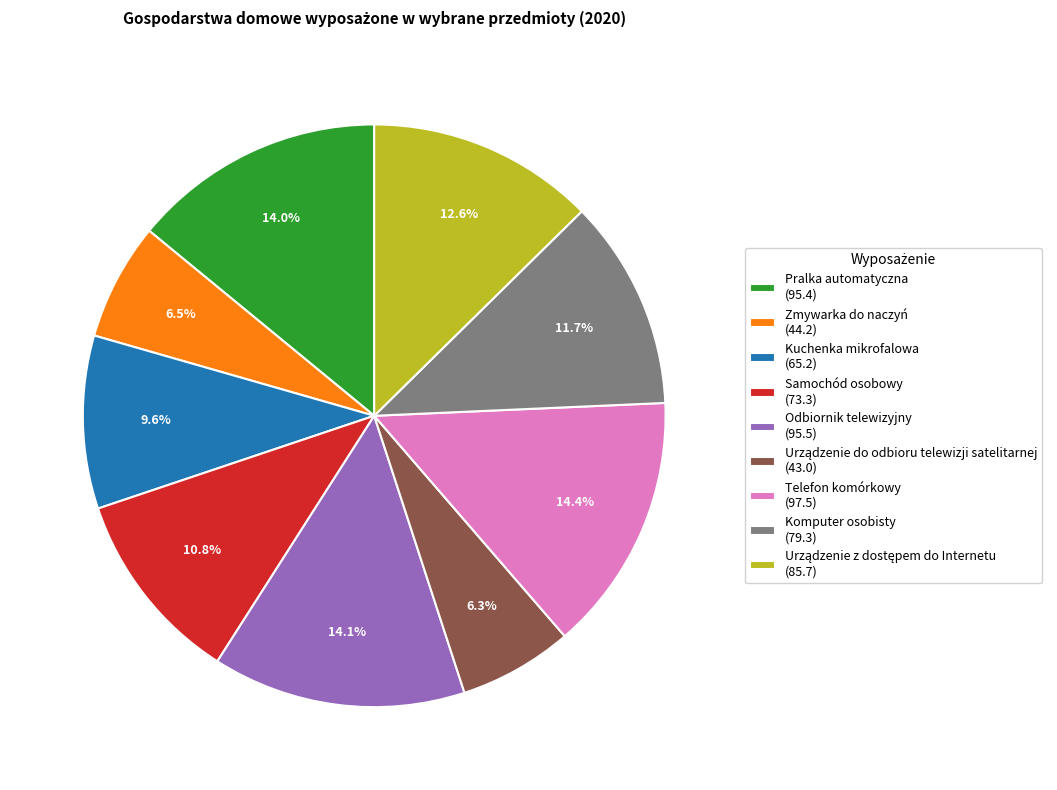

Combined, do Kuchenka mikrofalowa and Odbiornik telewizyjny account for over 50%?

No